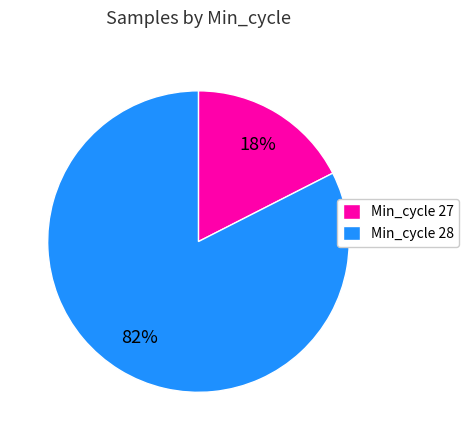

How many segments does this pie chart have?

2